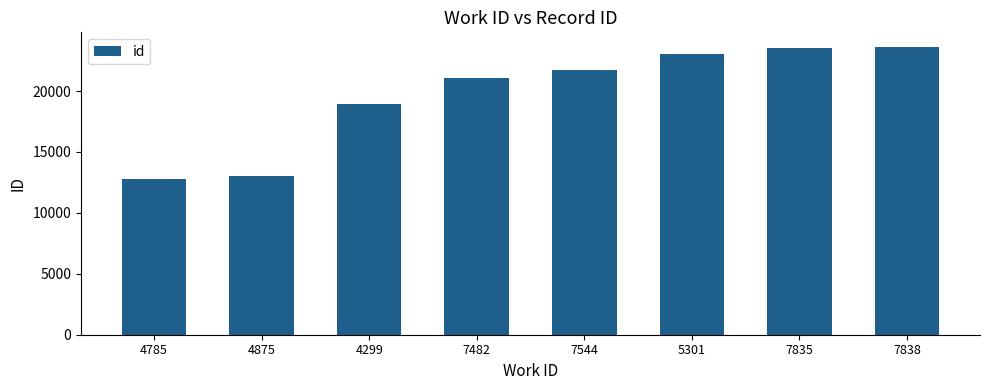

What is the difference between the maximum and minimum values?

10878